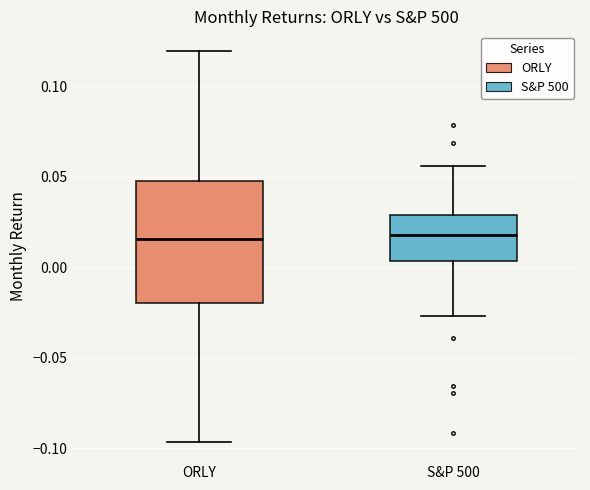

Reading left to right, transcribe this box plot: for each box, give where its median line is, the range the box spans, and where its two whiskers end, as read against the y-axis. The values are not printed on the chart, so give them approximately, as read against the axis.

ORLY: median 0.015, box -0.020 to 0.050, whiskers -0.095 to 0.120
S&P 500: median 0.020, box 0.005 to 0.030, whiskers -0.025 to 0.055